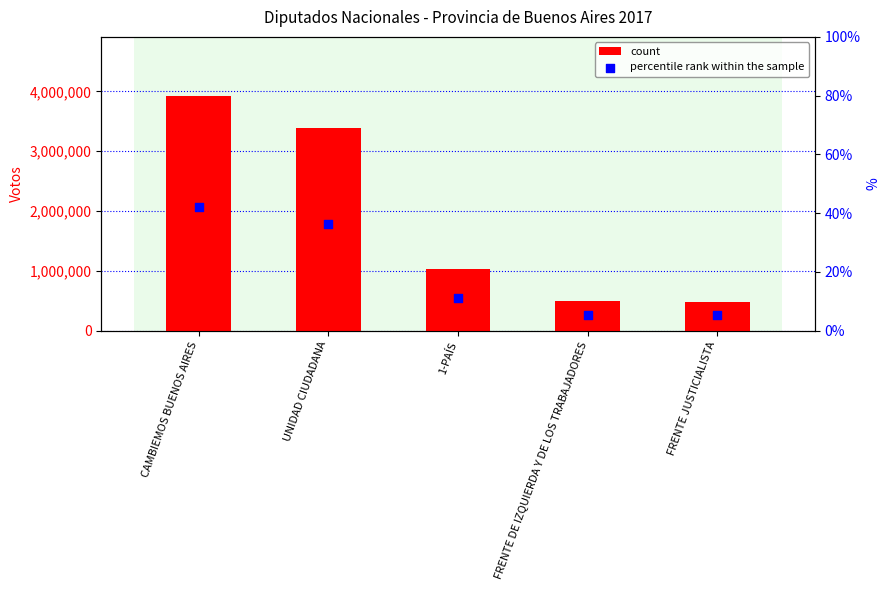

What are all the series names shown in the legend?

count, percentile rank within the sample